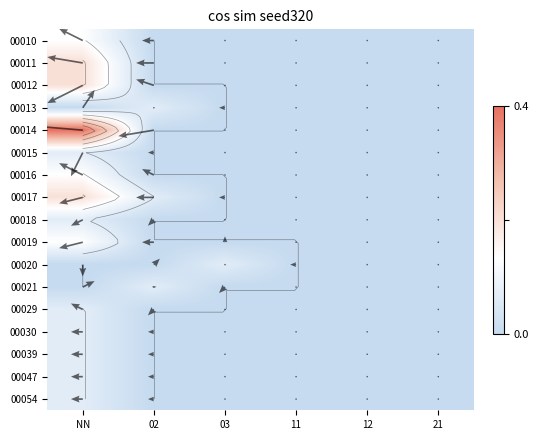

What is the sum of the 00047 values at 12 and NN?

0.1